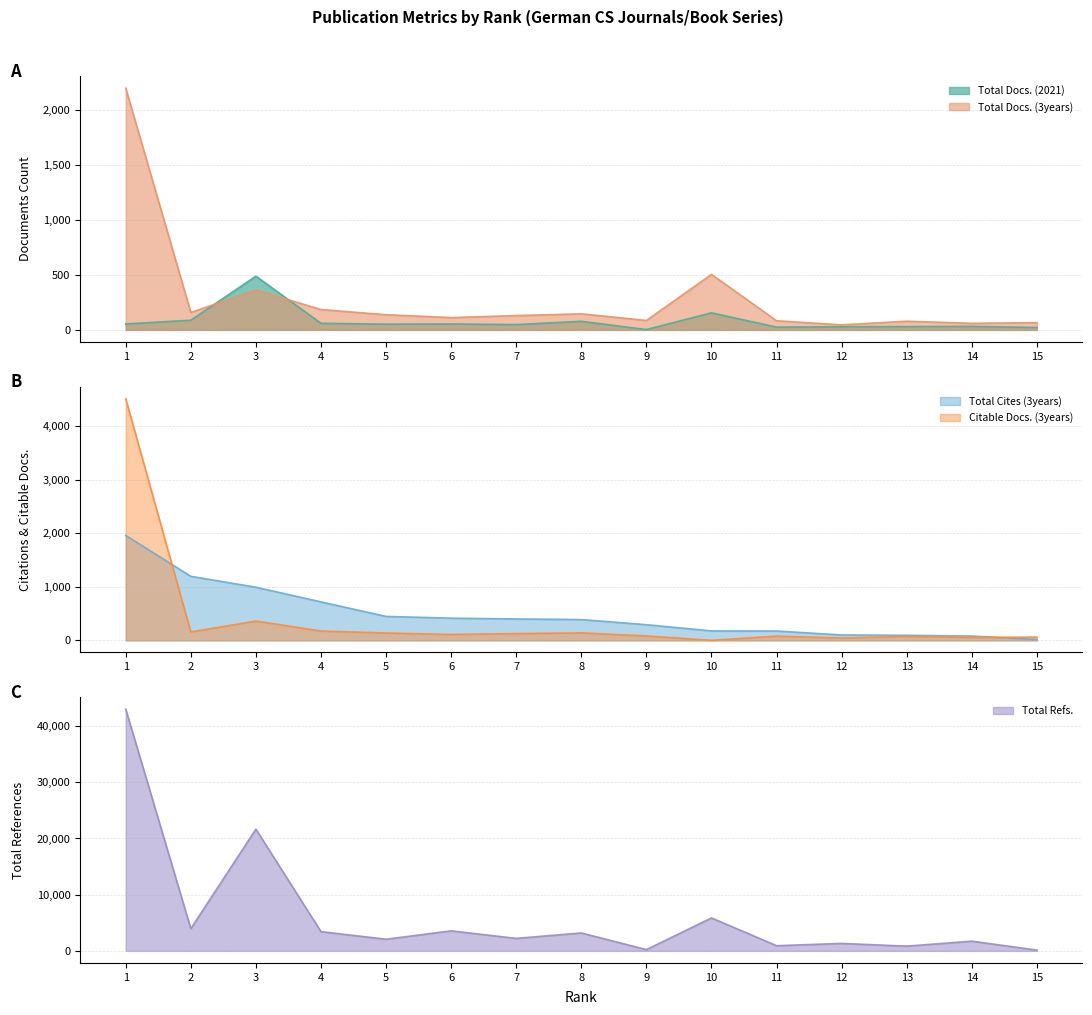

Rank the series at 8 from highest to lowest value.

Total Refs., Total Cites (3years), Total Docs. (3years), Citable Docs. (3years), Total Docs. (2021)